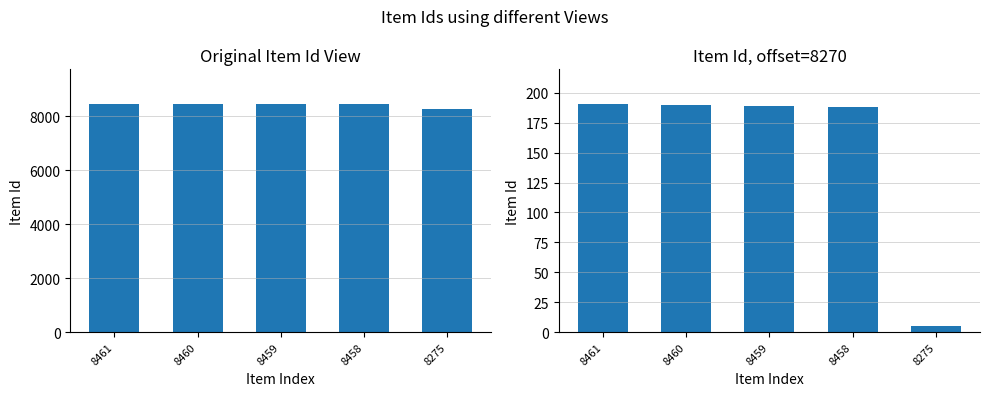

The value of Item Id (offset) at 8458 is 188. True or false?

True